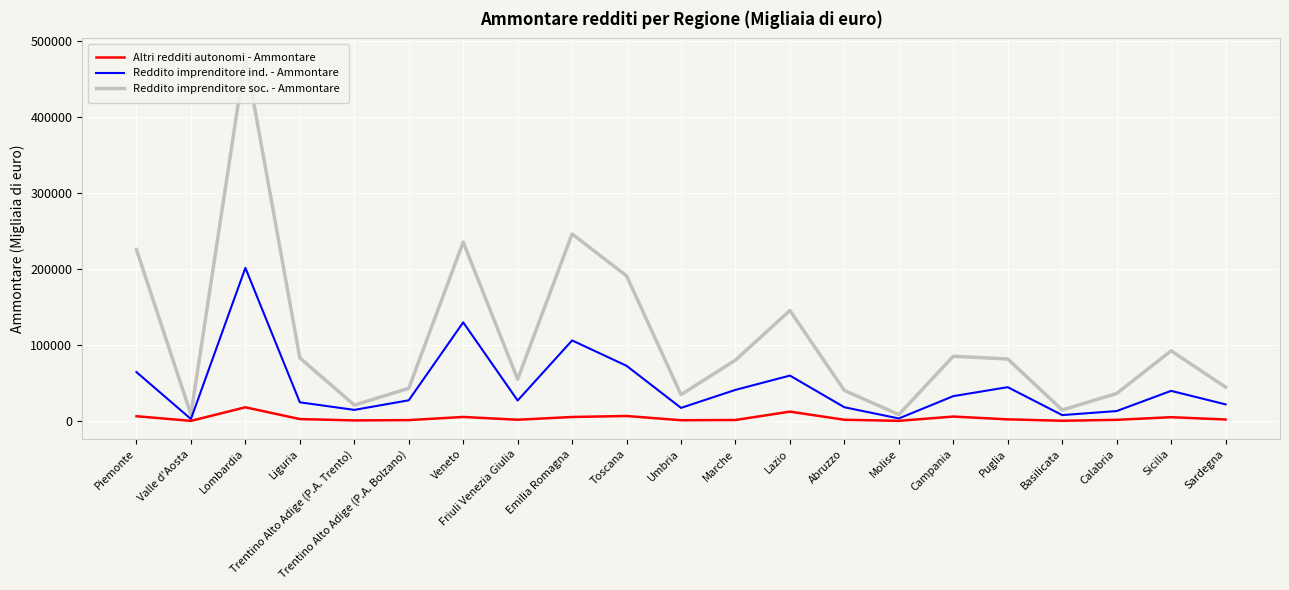

Is the value of Reddito imprenditore soc. - Ammontare at Abruzzo greater than the value of Reddito imprenditore ind. - Ammontare at Abruzzo?

Yes